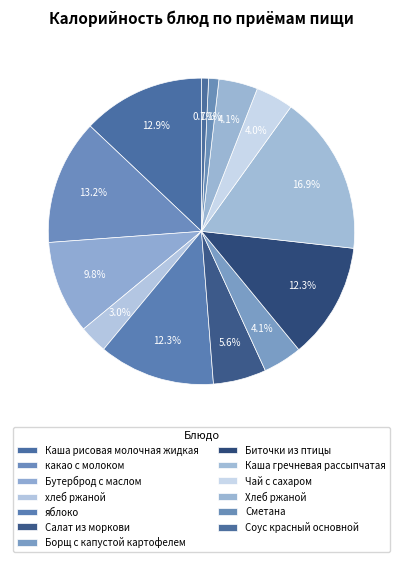

Count the number of slices in the pie.

13